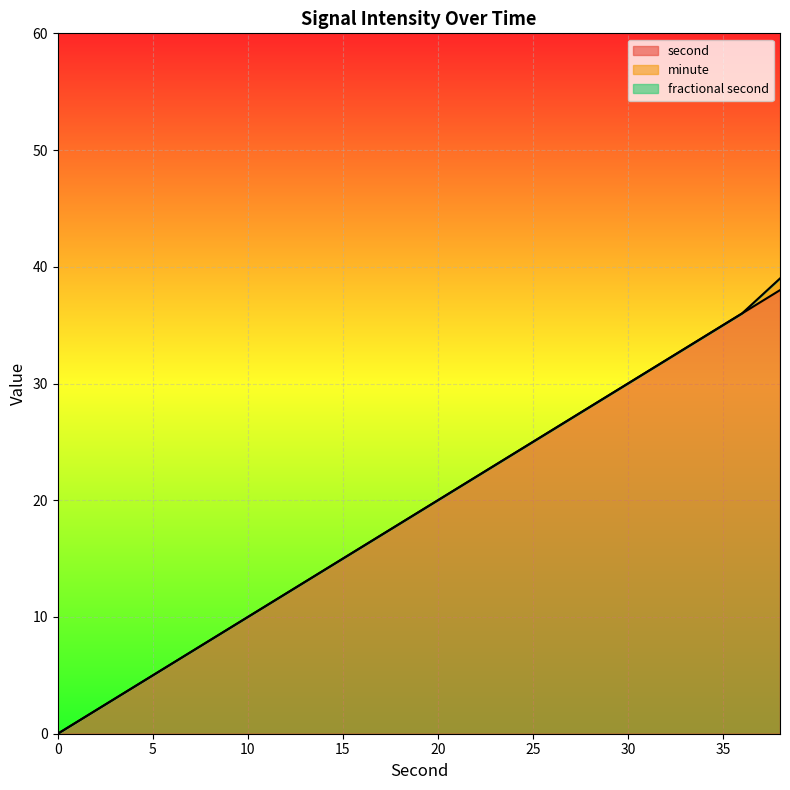

What is the difference between the maximum and minimum values in the minute series?

1